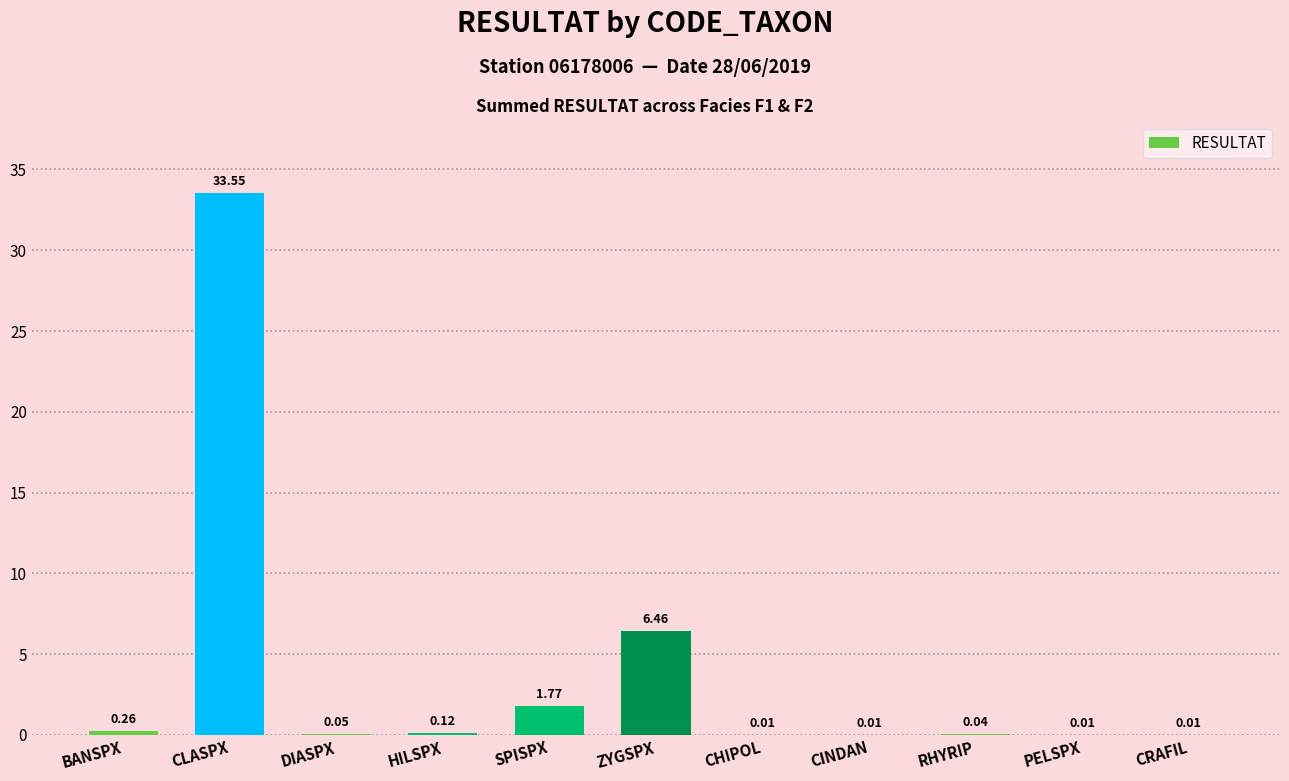

At which label is the value closest to 16?

ZYGSPX